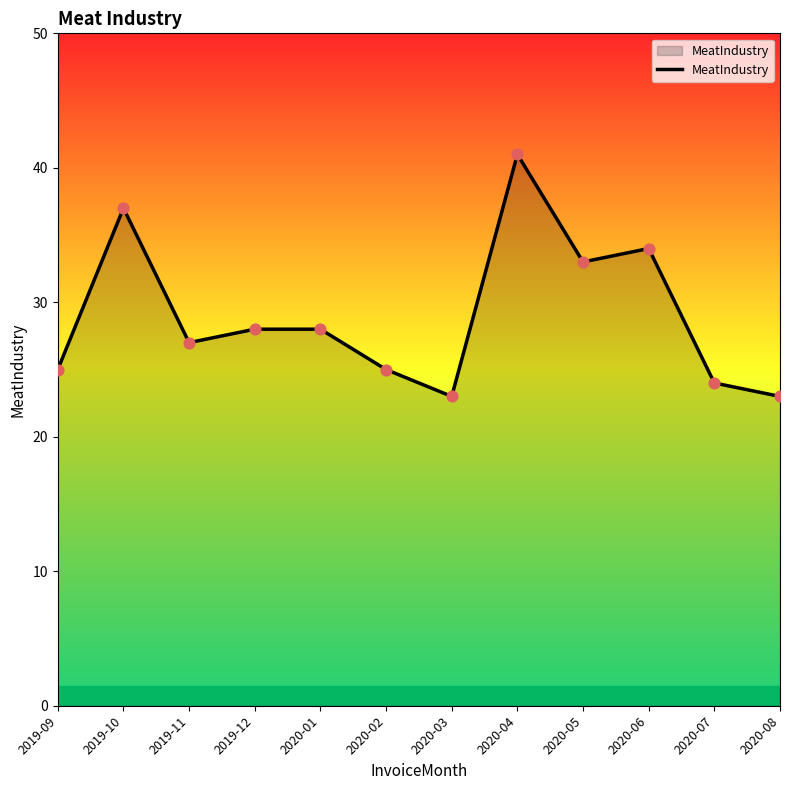

Between 2020-02 and 2019-10, which is larger?

2019-10